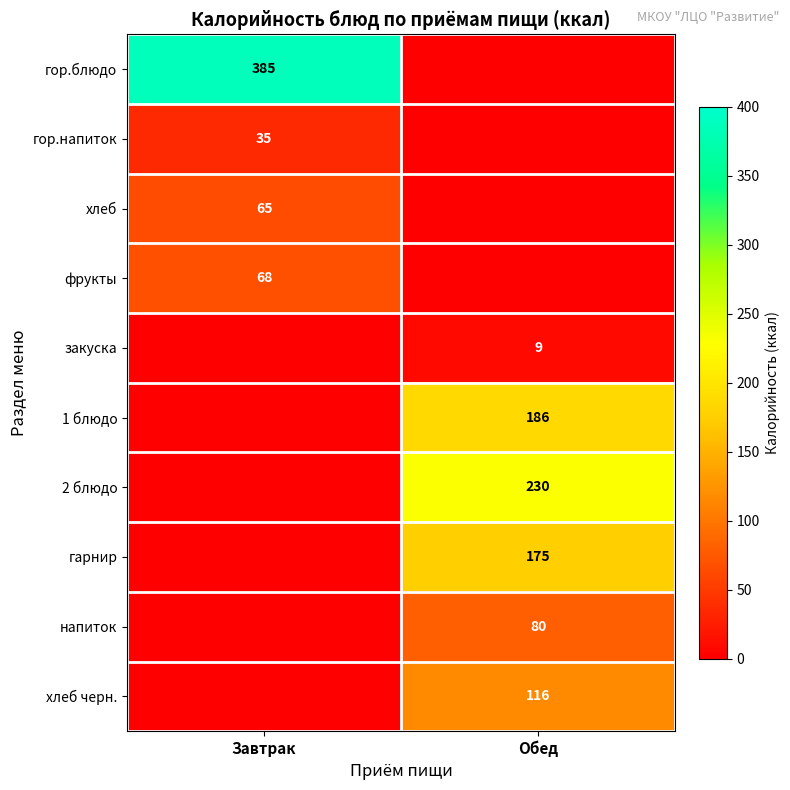

The 1 блюдо series shows 278 at Обед. True or false?

False